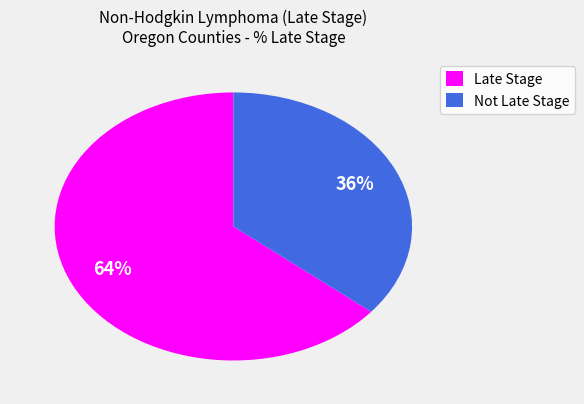

Which category has the biggest portion of the pie?

Late Stage